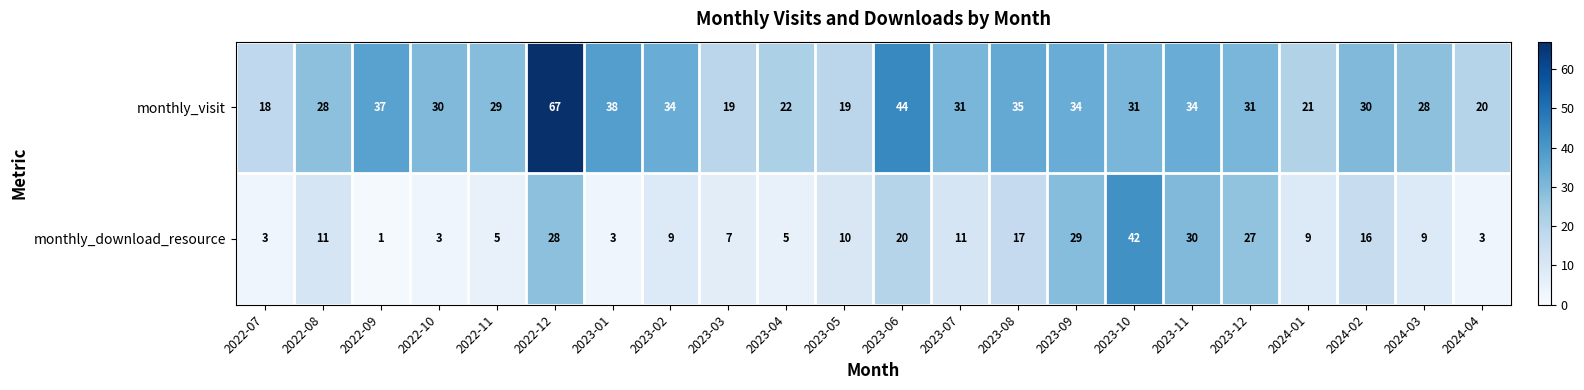

Where is monthly_download_resource nearest to the value 21?

2023-06